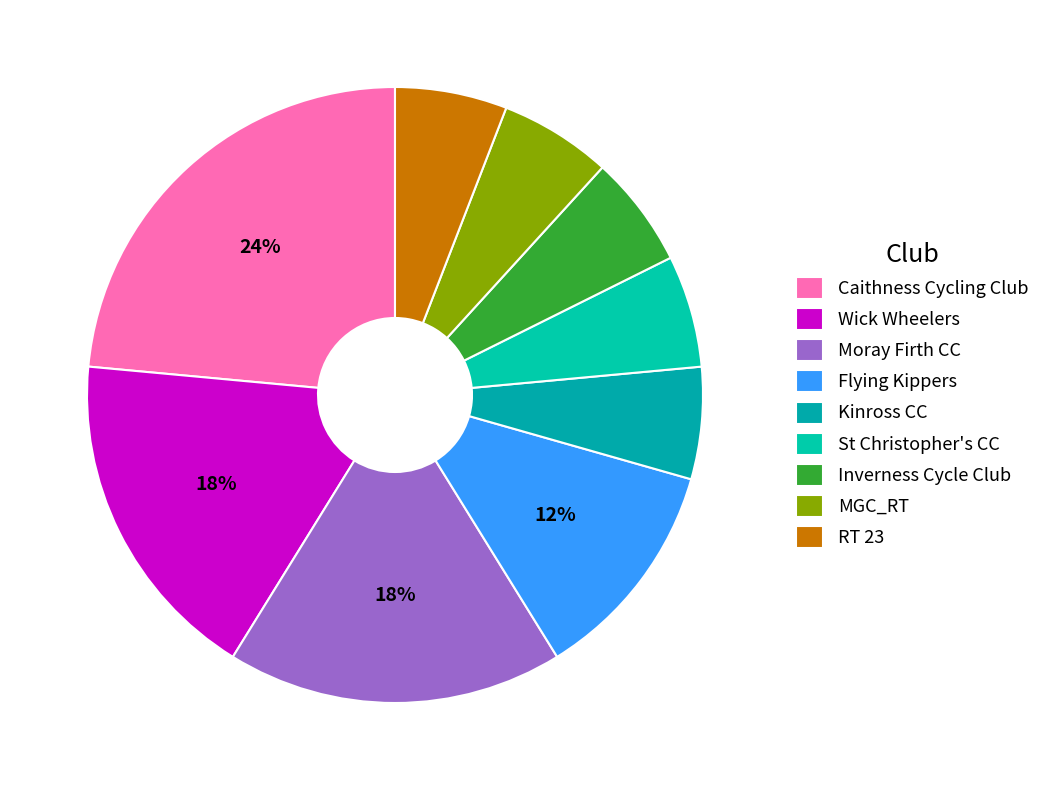

To the nearest percent, what percentage of the pie is Caithness Cycling Club?

24%